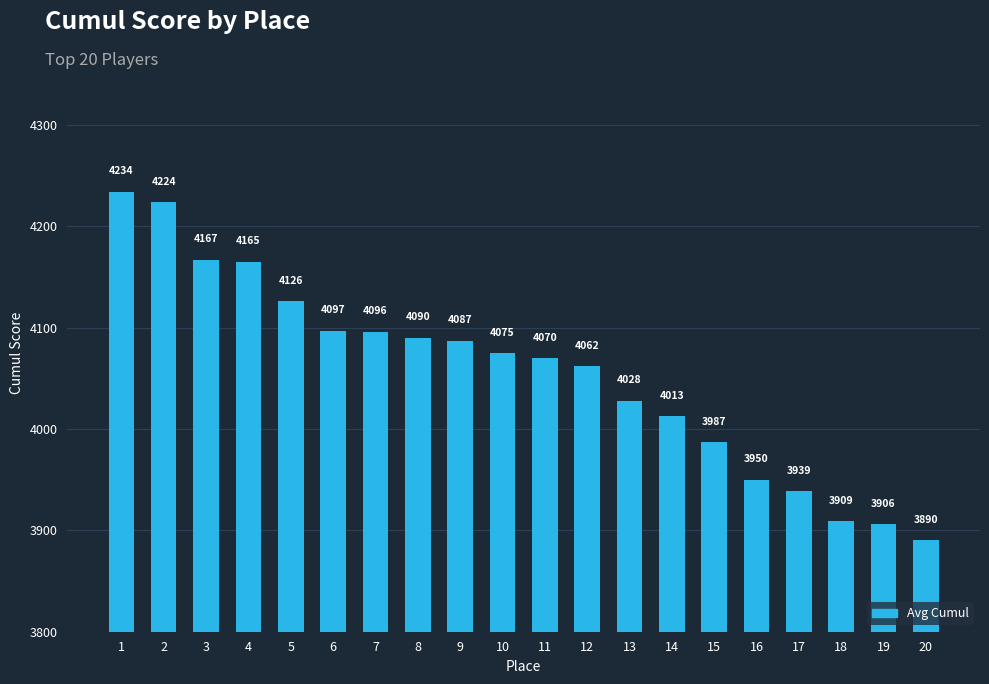

Where is the data nearest to the value 4062?

12